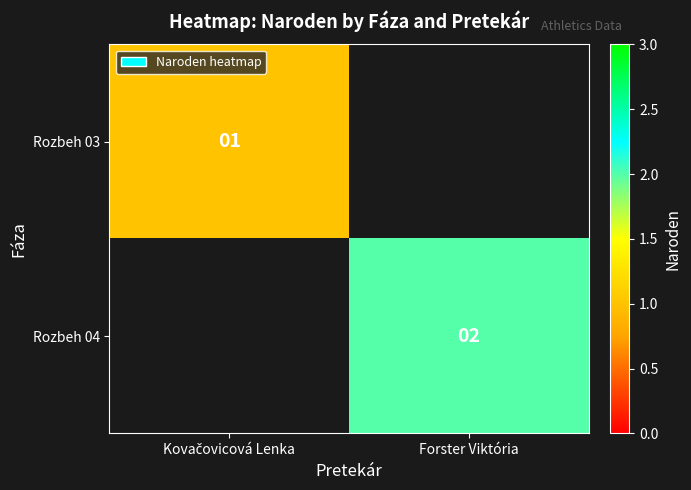

The Rozbeh 04 series shows 1 at Forster Viktória. True or false?

False